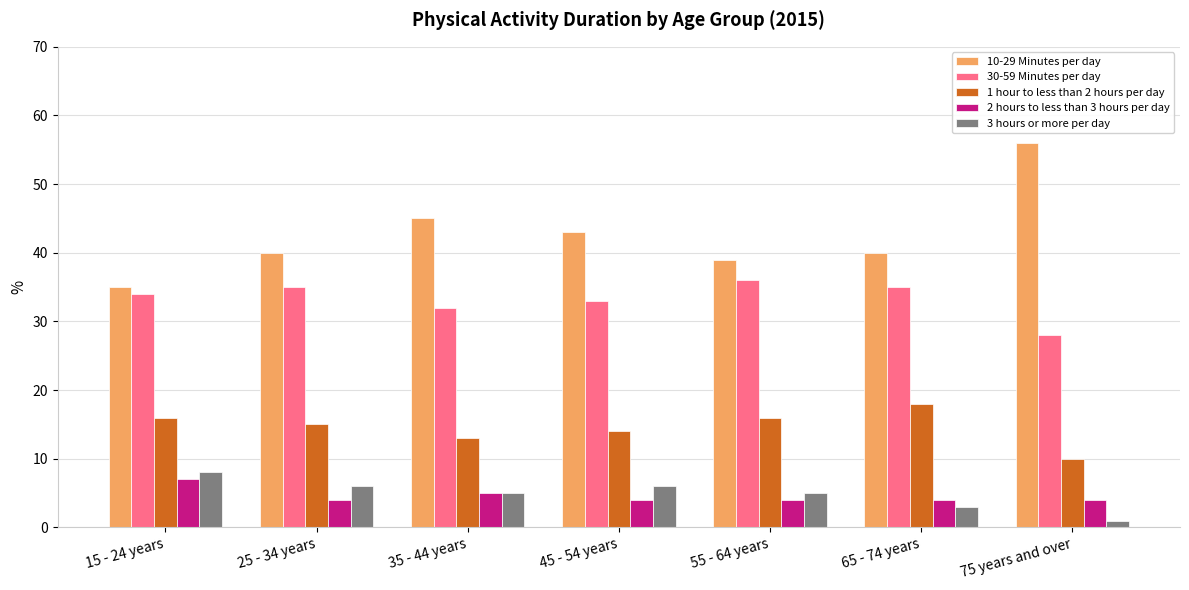

What position from the left is 45 - 54 years?

4